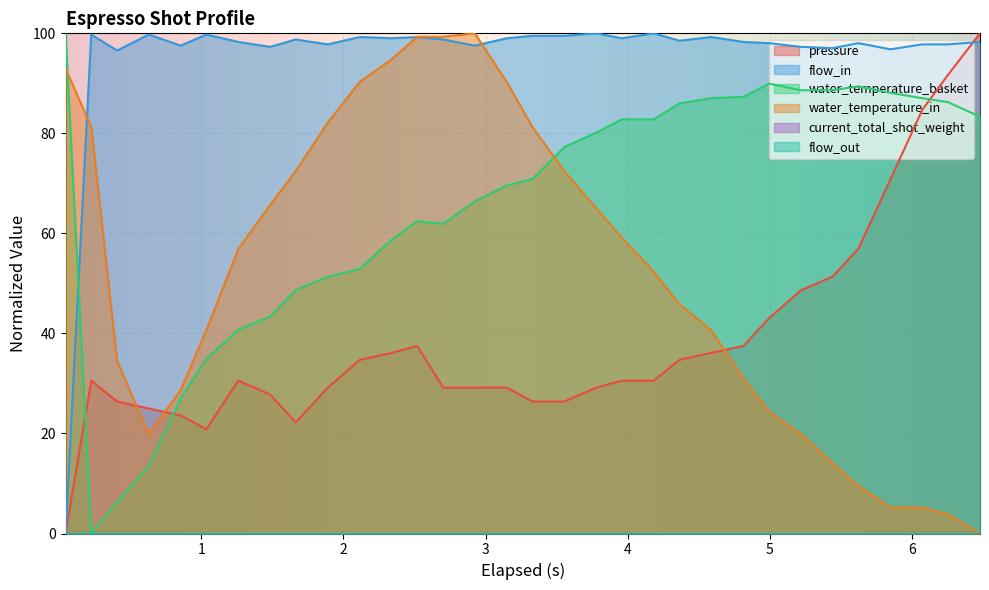

Does the chart display data point markers on the line(s)?

No